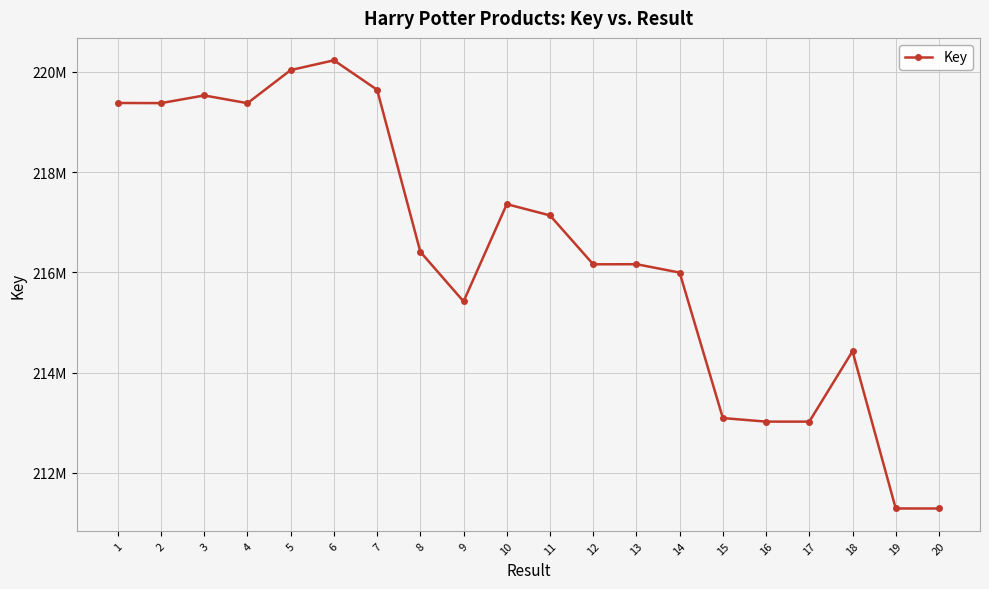

What is the value of the 6th point from the left?

220230514